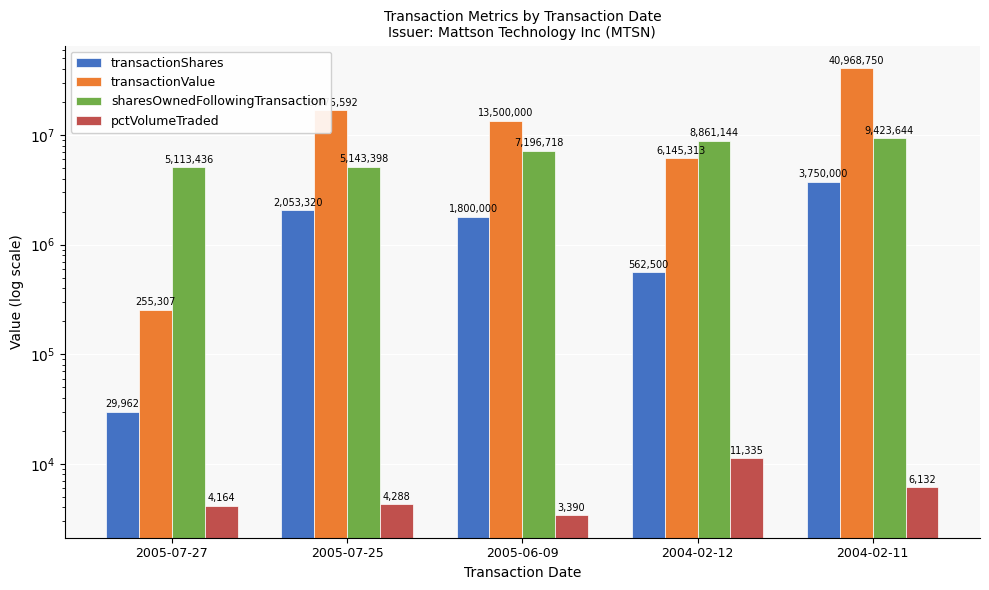

The sharesOwnedFollowingTransaction series shows 3436020 at 2005-06-09. True or false?

False